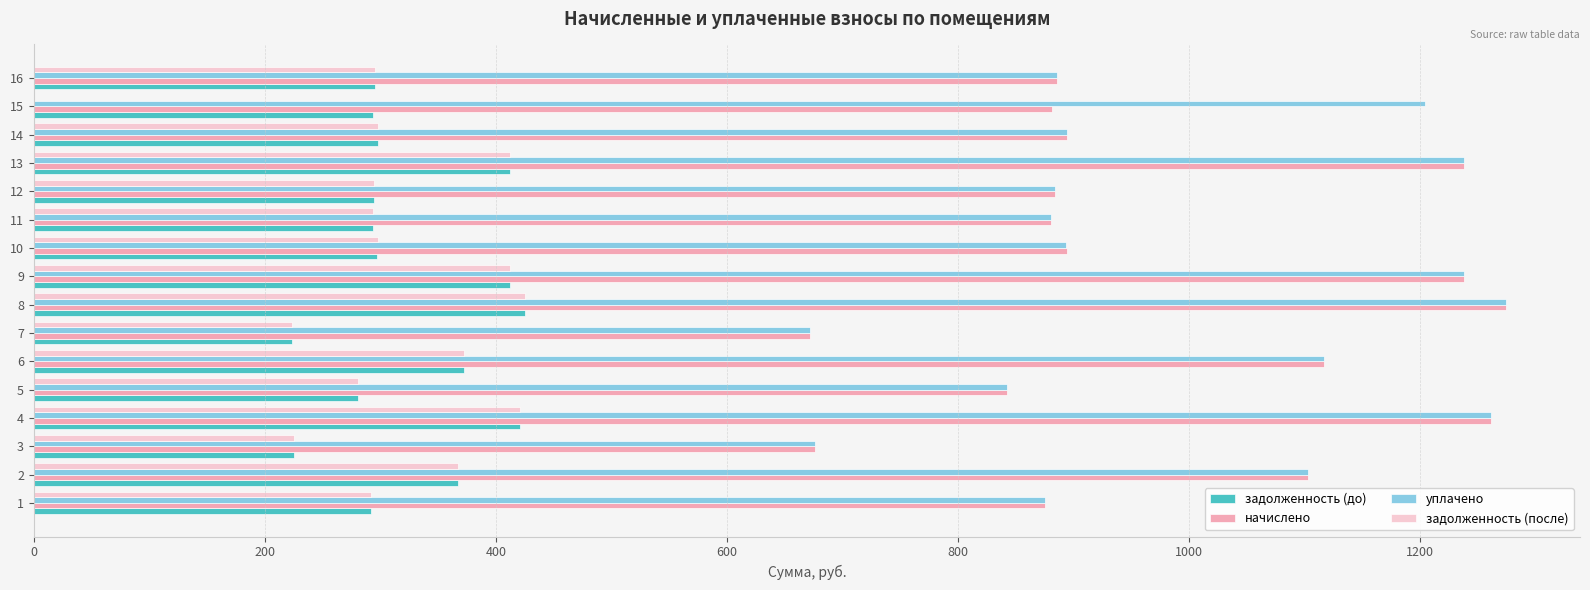

What is the total value across all series at 9?

3300.5